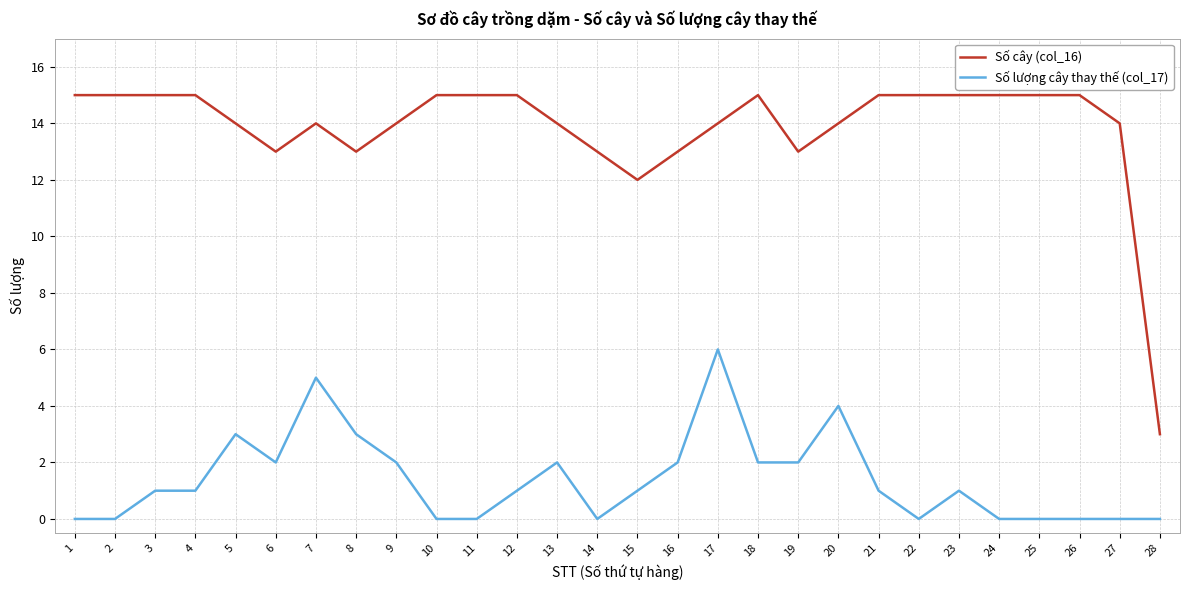

What is the difference between the maximum and second lowest values in the Số cây (col_16) series?

3